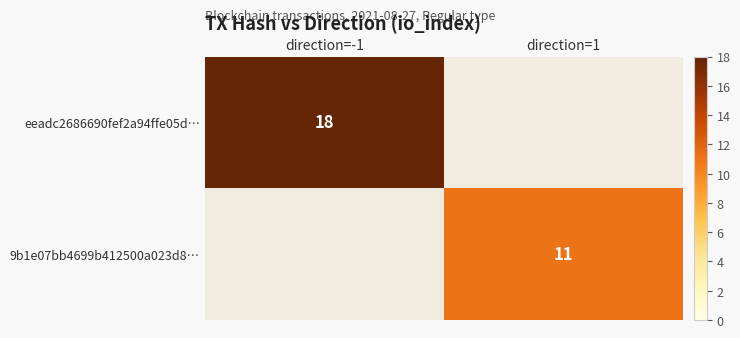

The value of eeadc2686690fef2a94ffe05d… at direction=-1 is 18. True or false?

True